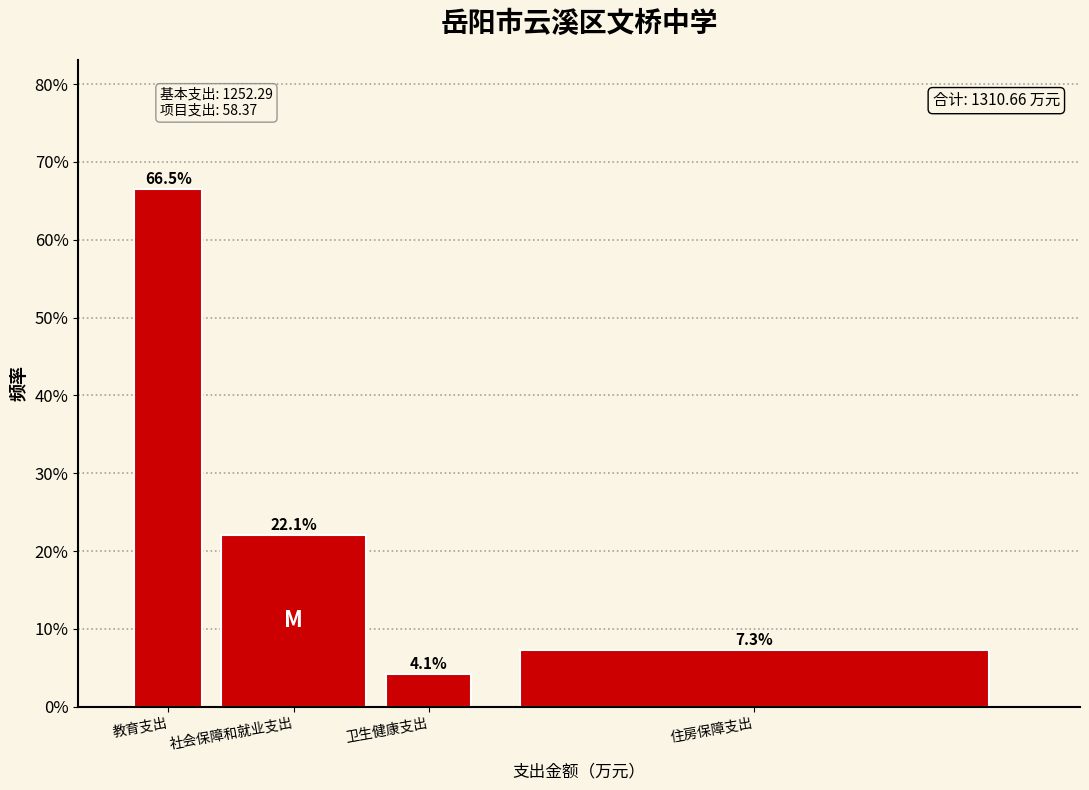

Reading right to left, what are all the values shown in this chart?

住房保障支出=7.3	卫生健康支出=4.1	社会保障和就业支出=22.1	教育支出=66.5